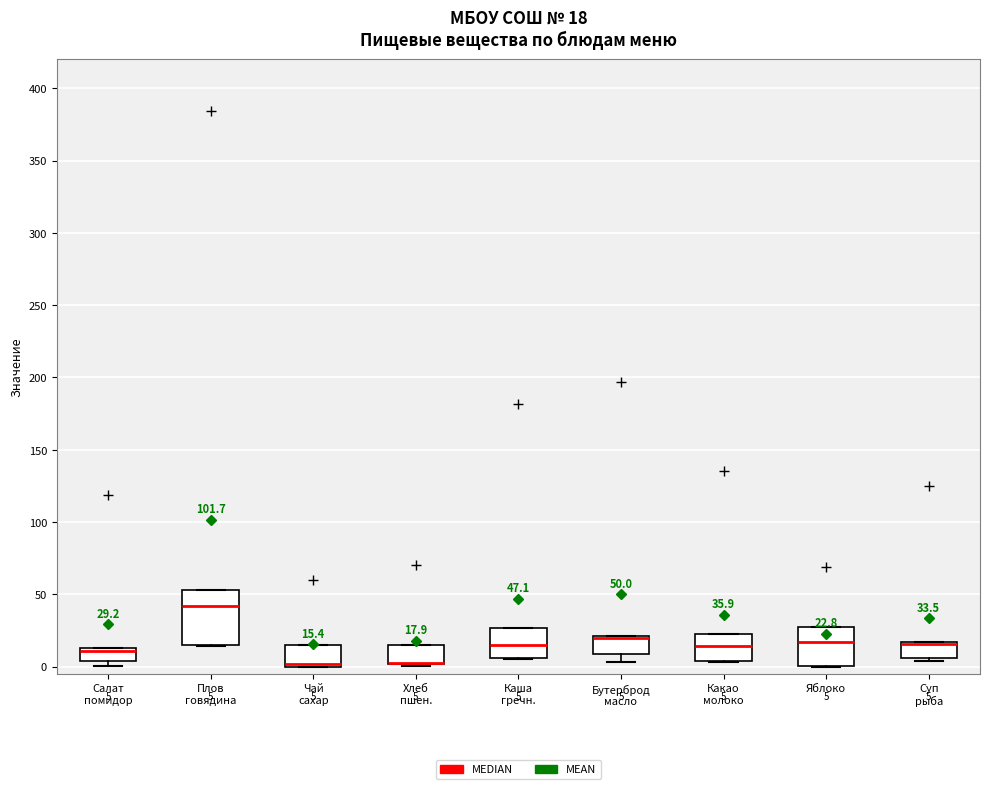

Comparing the boxes themselves (not the whiskers), which one is the tallest?

Плов говядина